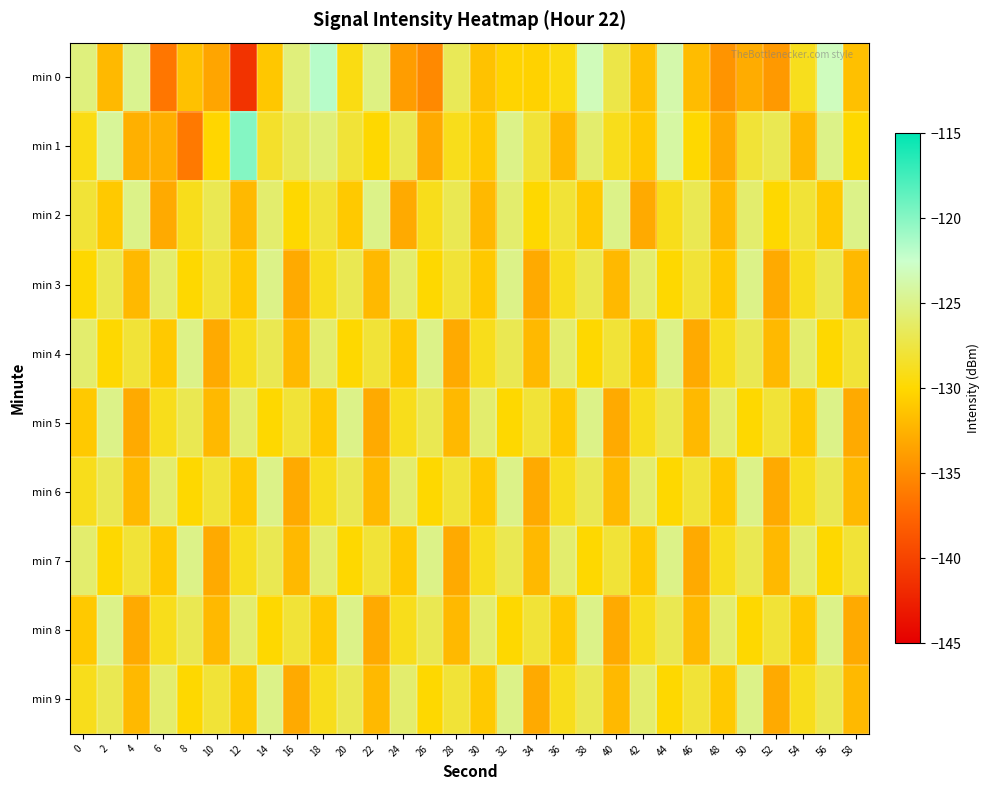

List the series in order of their peak value, highest first.

min 1, min 0, min 2, min 3, min 4, min 5, min 6, min 7, min 8, min 9